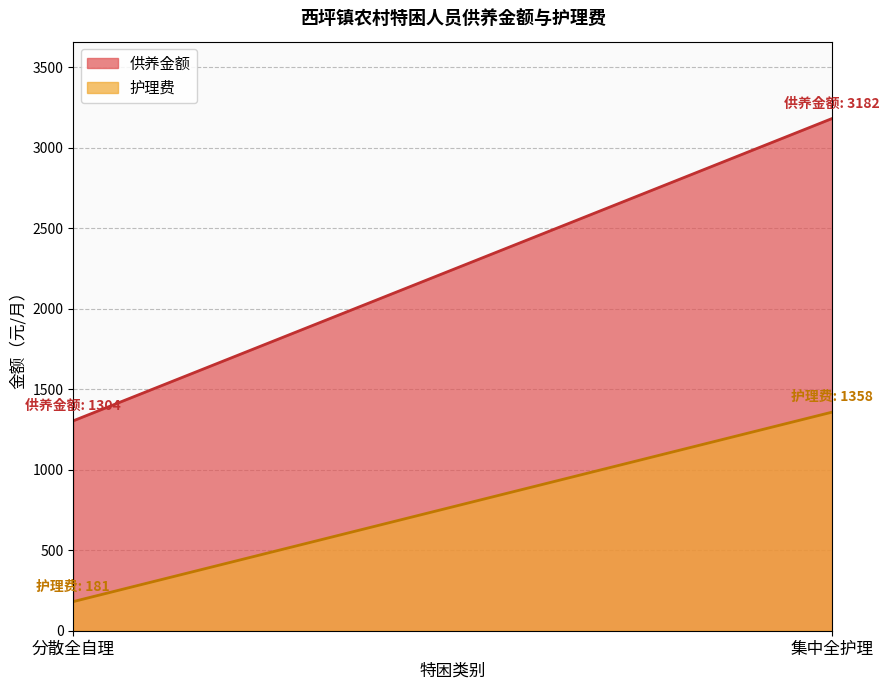

At 5, list the series in order from largest to smallest.

供养金额, 护理费